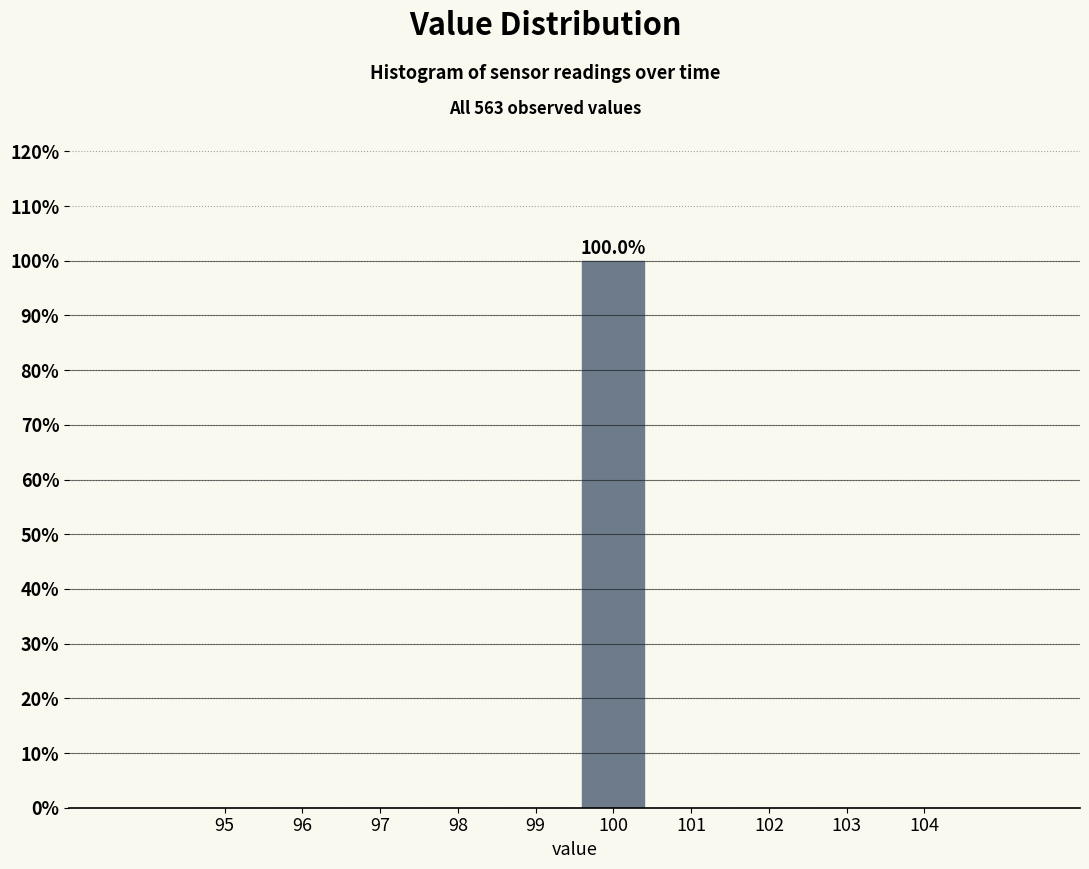

Reading left to right, list all the values displayed in this chart.

95=0	96=0	97=0	98=0	99=0	100=100	101=0	102=0	103=0	104=0